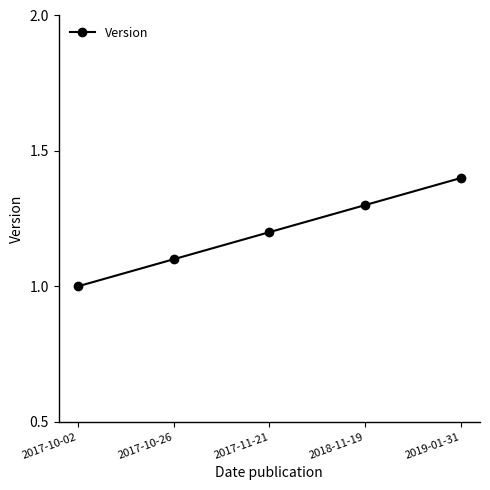

How many categories are shown in the chart?

5